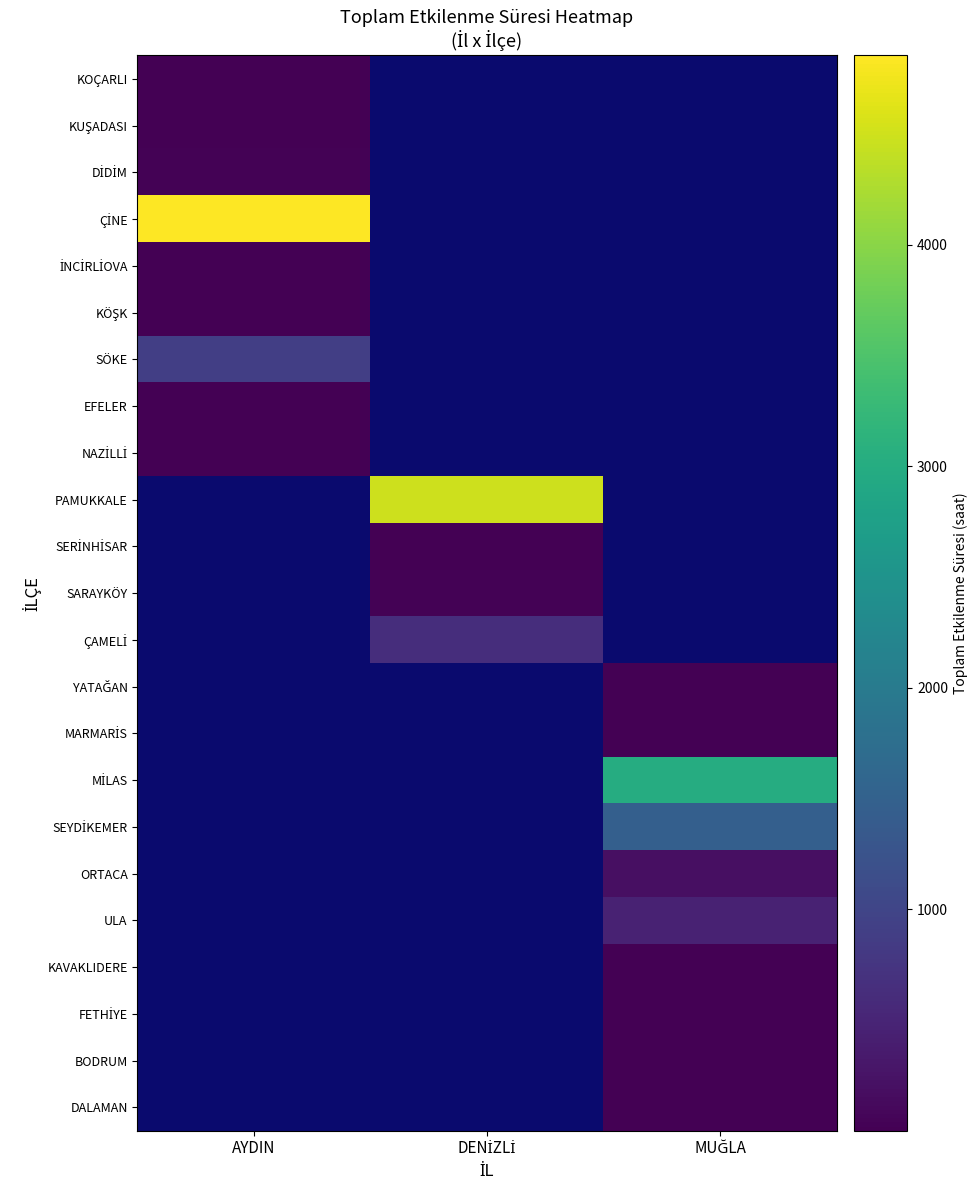

Count the number of data series in this chart.

23